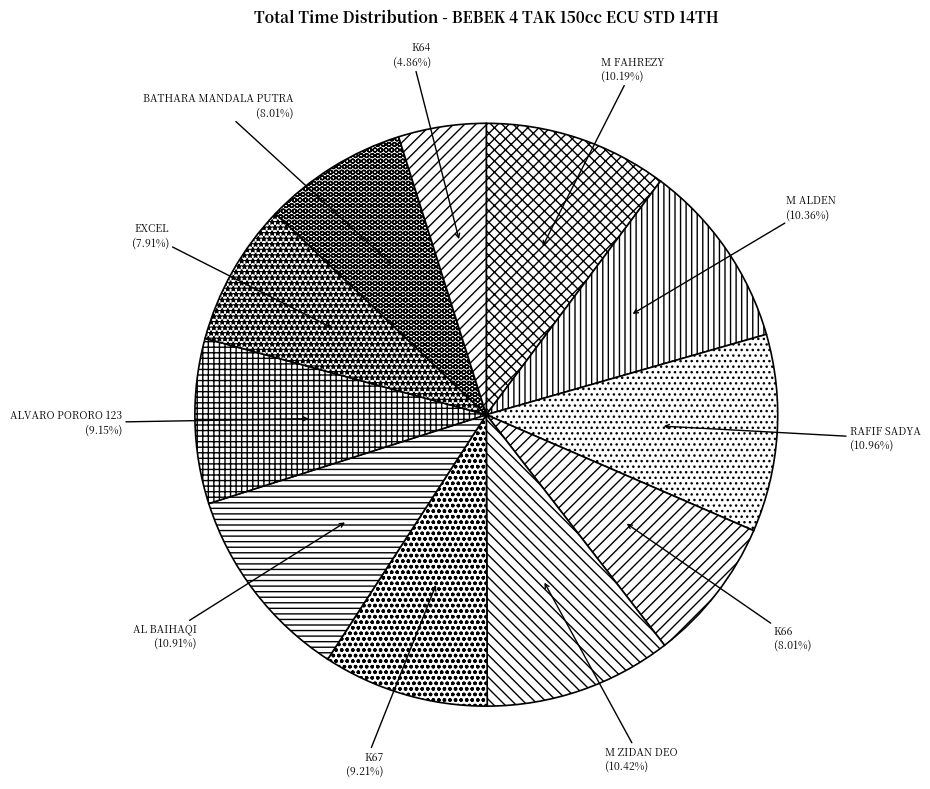

To the nearest percent, what portion does ALVARO PORORO 123 represent?

9%